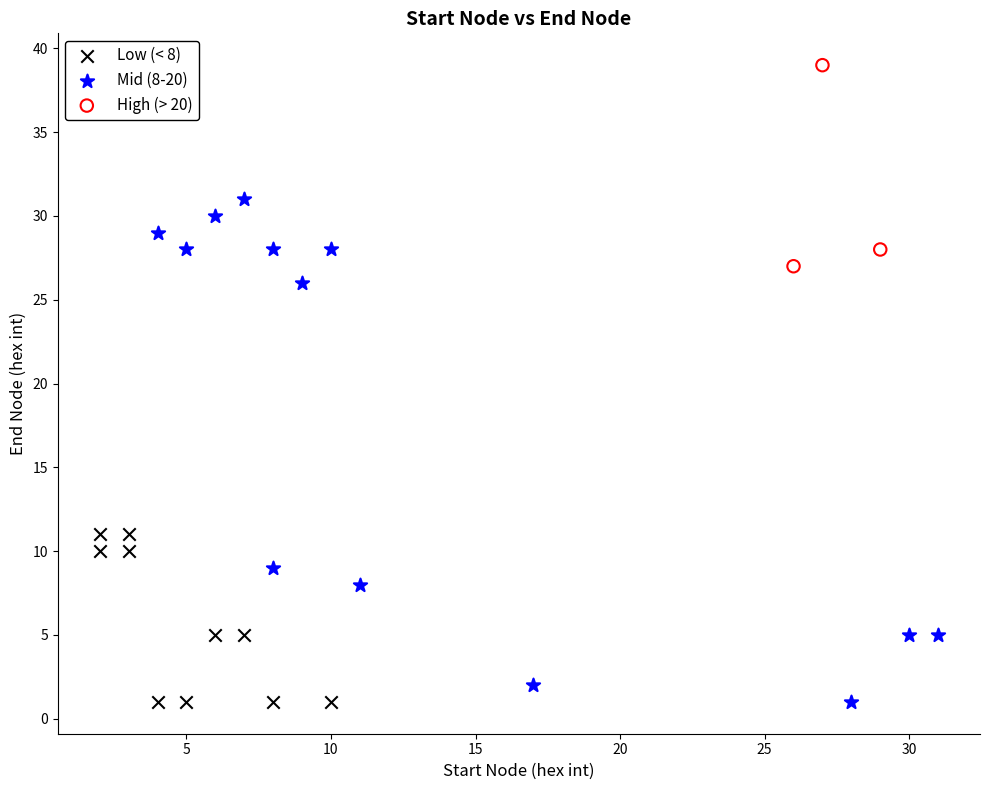

Which series has the largest Y range (max minus min)?

Mid (8-20)